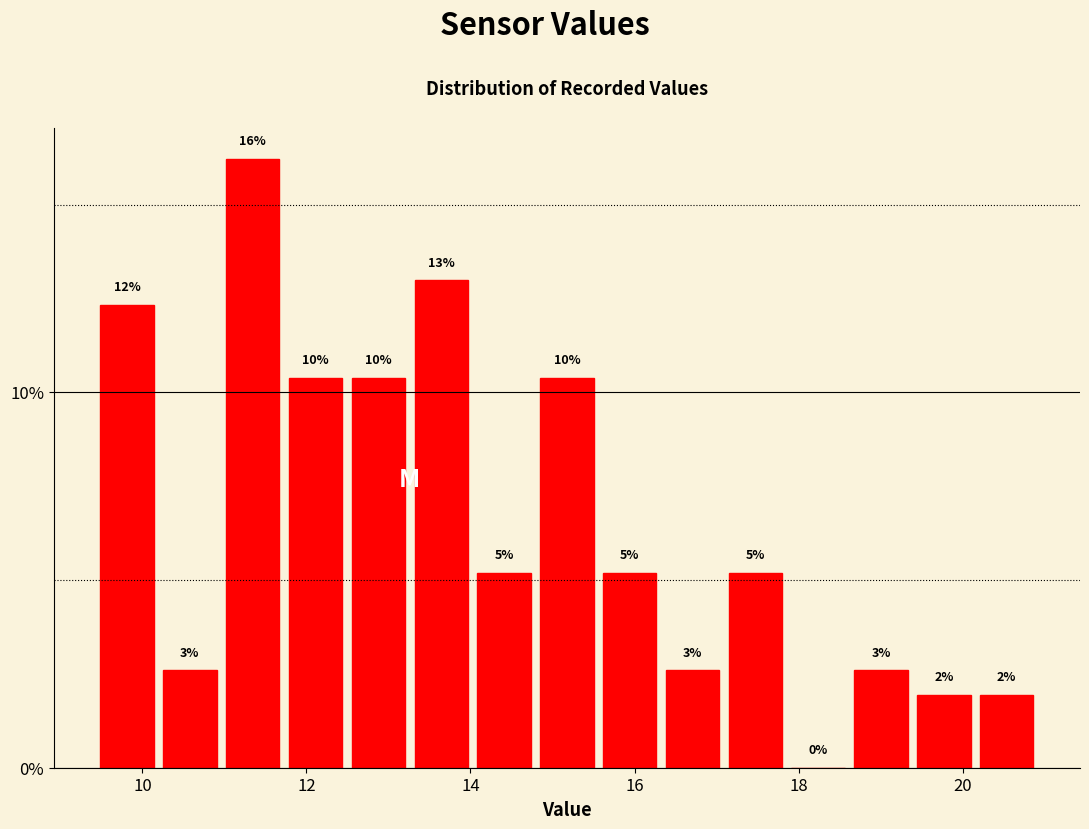

Around what value on the x-axis is the tallest bar? Give the approximate position of its centre, as read against the axis.

11.4